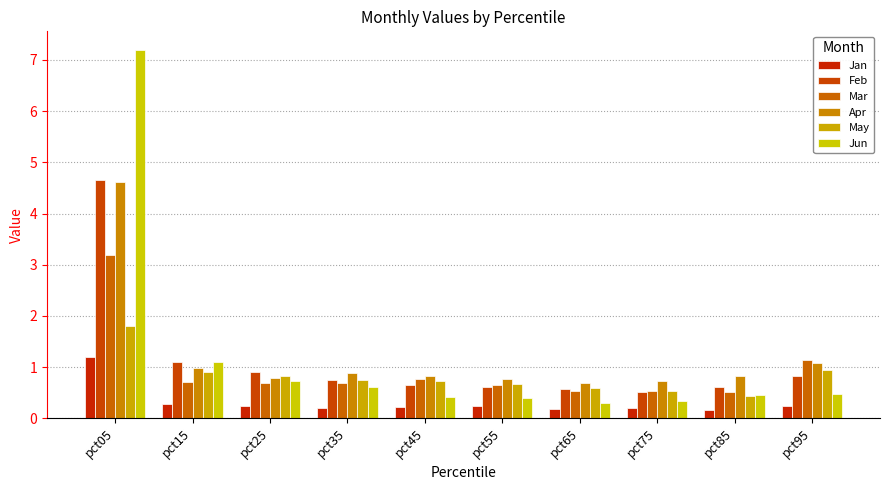

Is it true that Feb equals 0.3 at pct65?

False